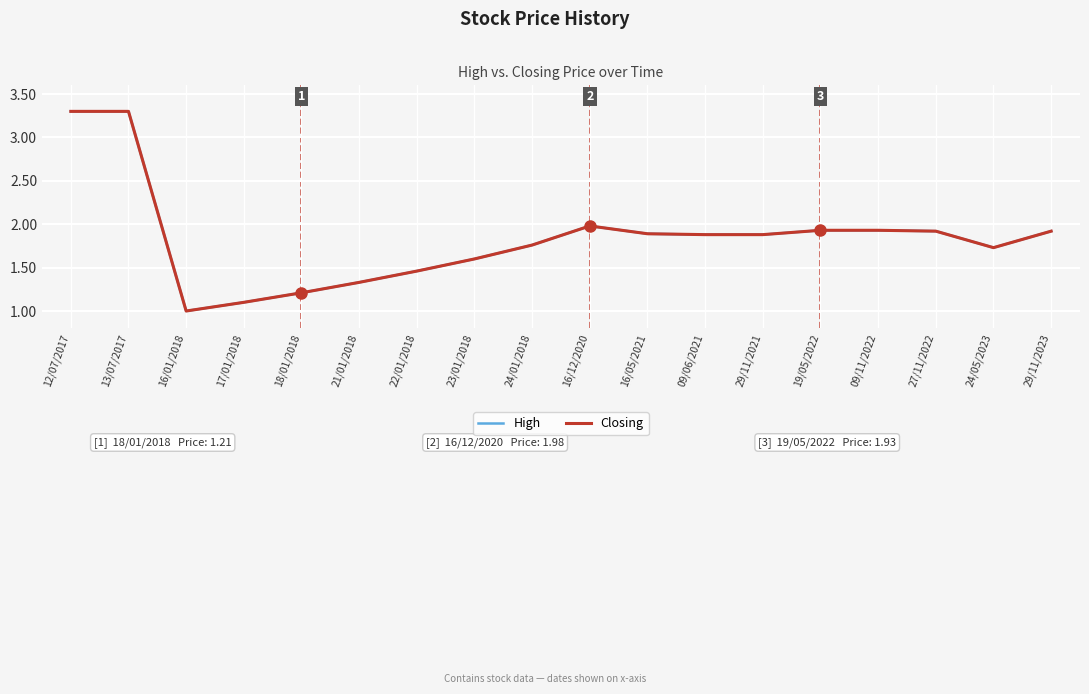

Which category has the highest value in the Closing series?

12/07/2017